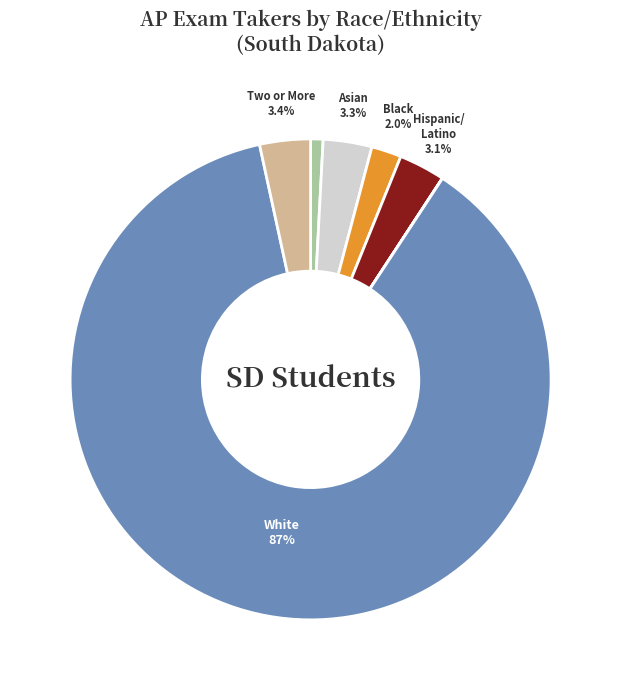

Is there a majority slice in this chart?

Yes